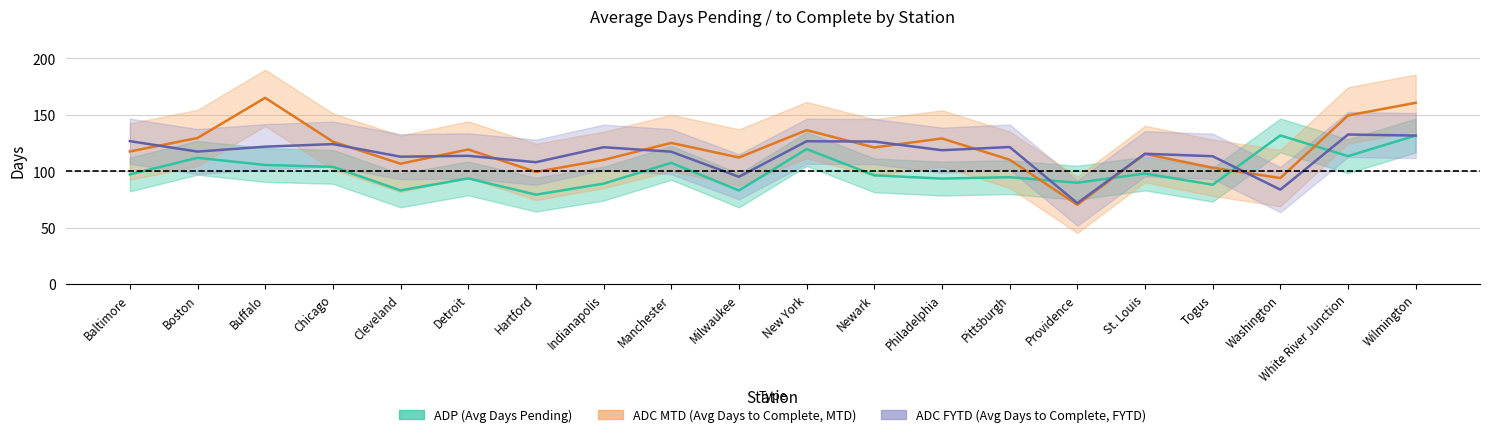

What is the total value across all series at Wilmington?

424.0